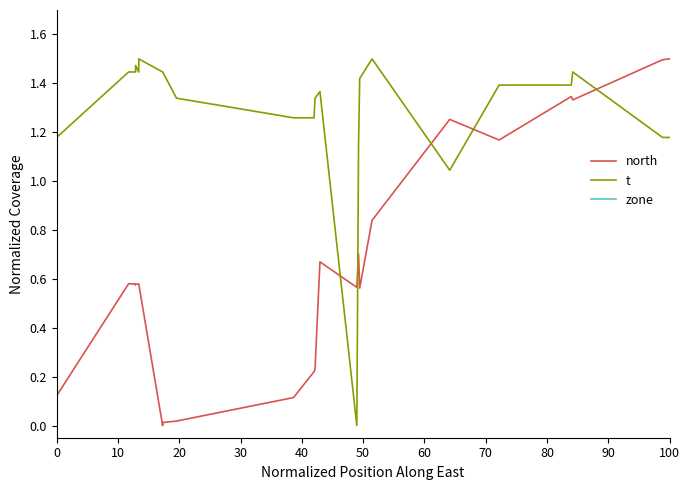

List the series in order of their peak value, lowest first.

north, t, zone